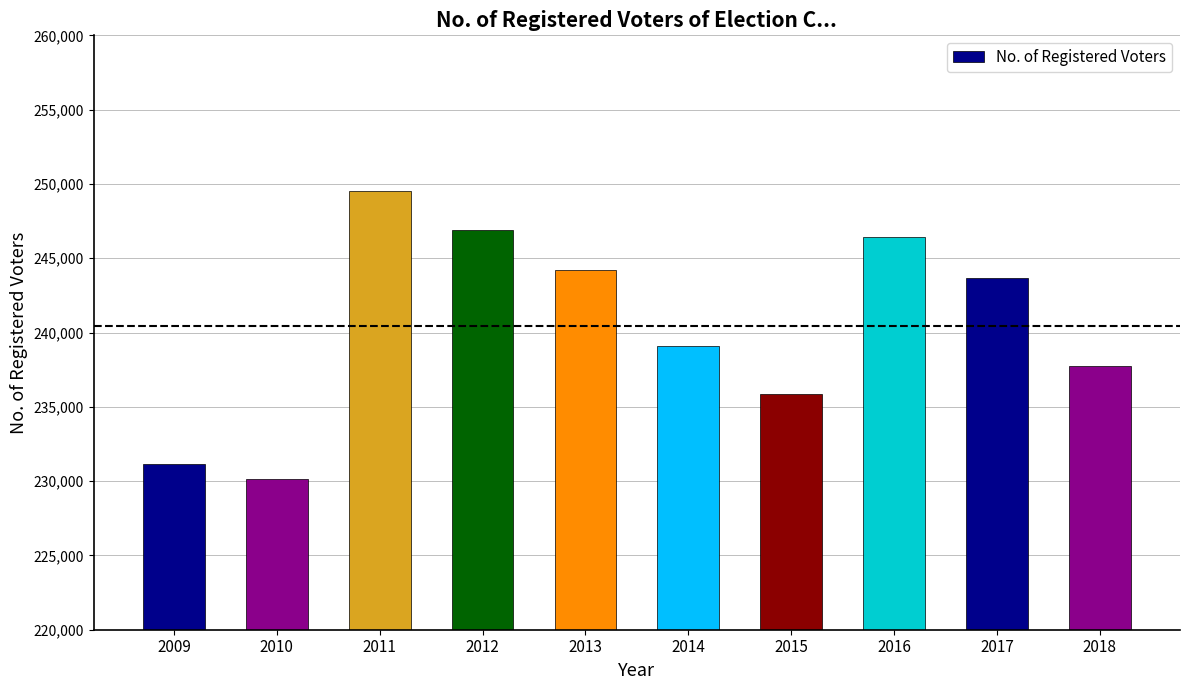

What is the sum of all values?

2404697